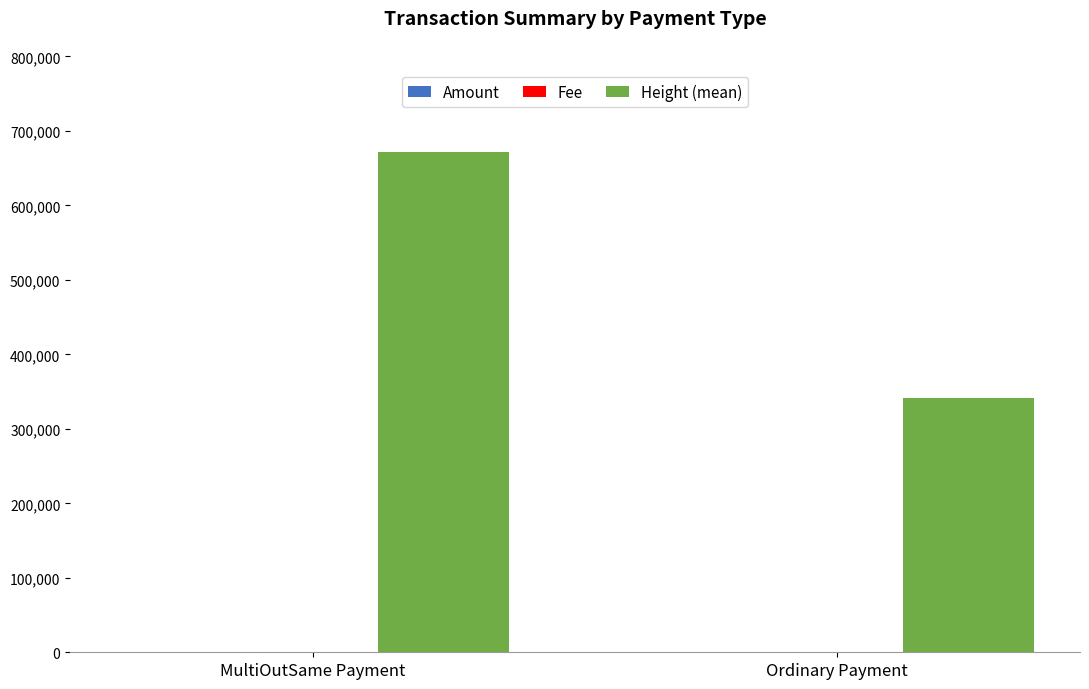

Are the bars grouped side by side (vs. stacked)?

Yes